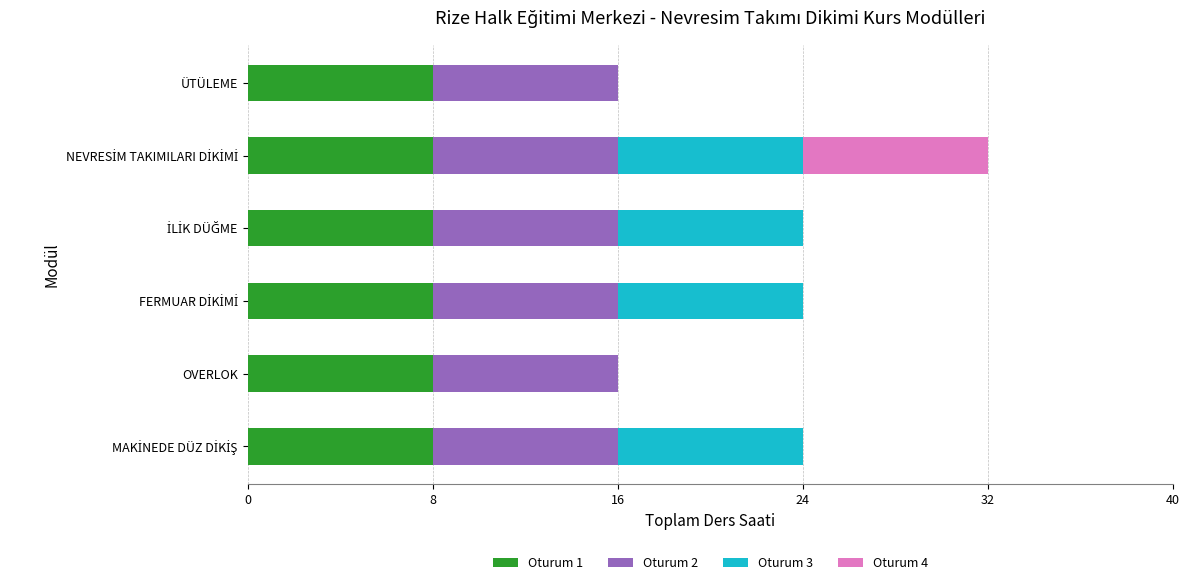

What is the total value across all series at OVERLOK?

16